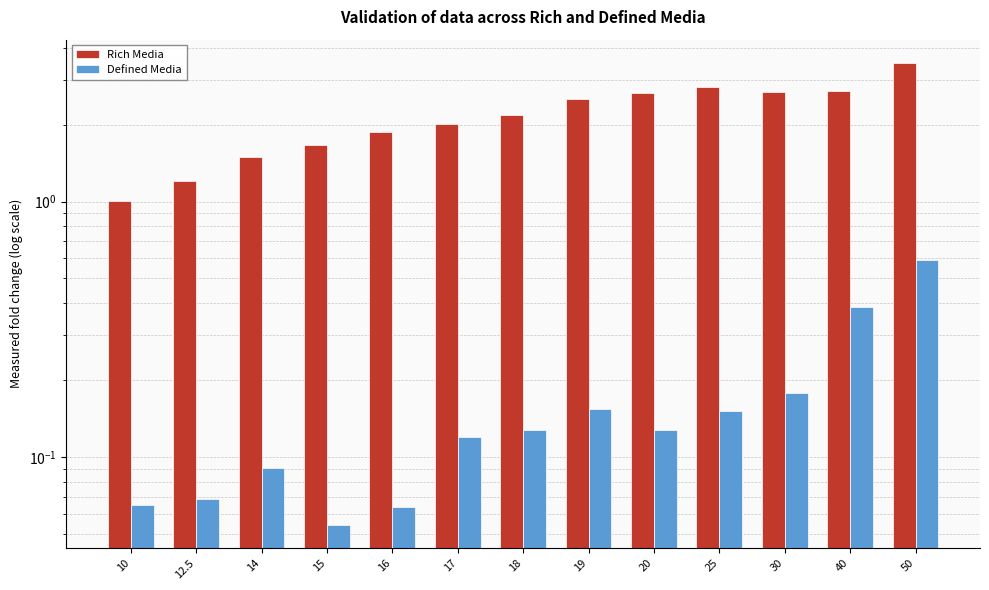

Reading right to left, extract all data points from this chart.

Rich Media: 50=3.5	40=2.7	30=2.7	25=2.8	20=2.7	19=2.5	18=2.2	17=2.0	16=1.9	15=1.7	14=1.5	12.5=1.2	10=1.0
Defined Media: 50=0.6	40=0.4	30=0.2	25=0.2	20=0.1	19=0.2	18=0.1	17=0.1	16=0.1	15=0.1	14=0.1	12.5=0.1	10=0.1